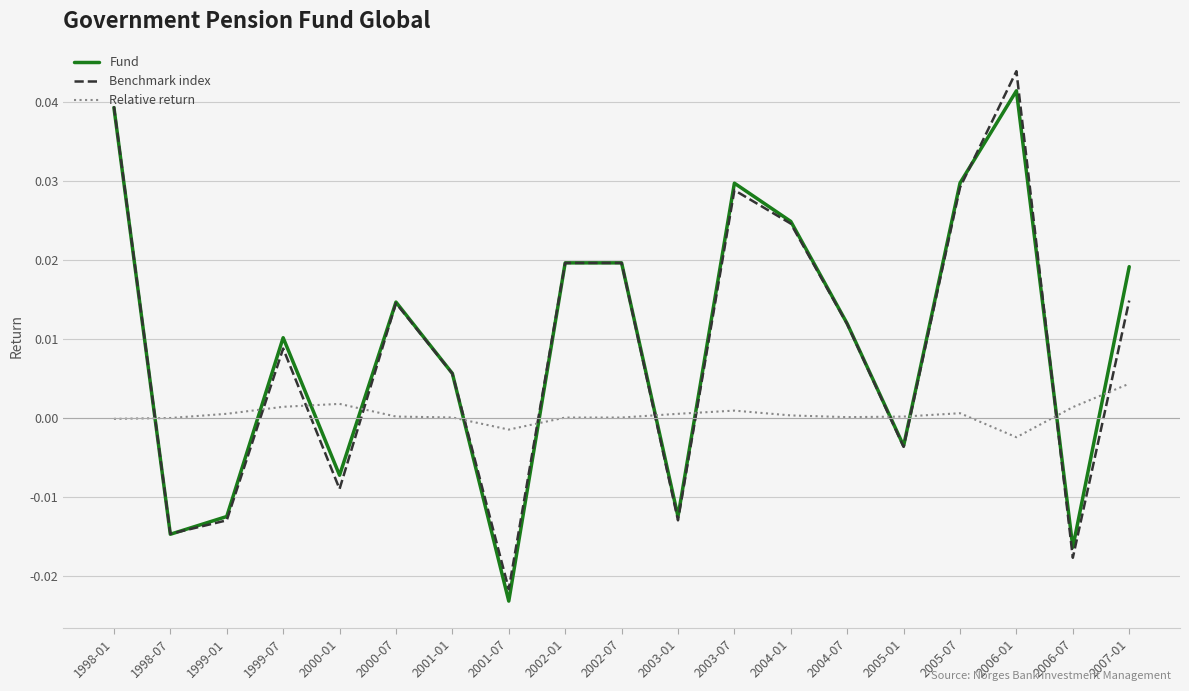

How many negative values does the Fund series have?

7